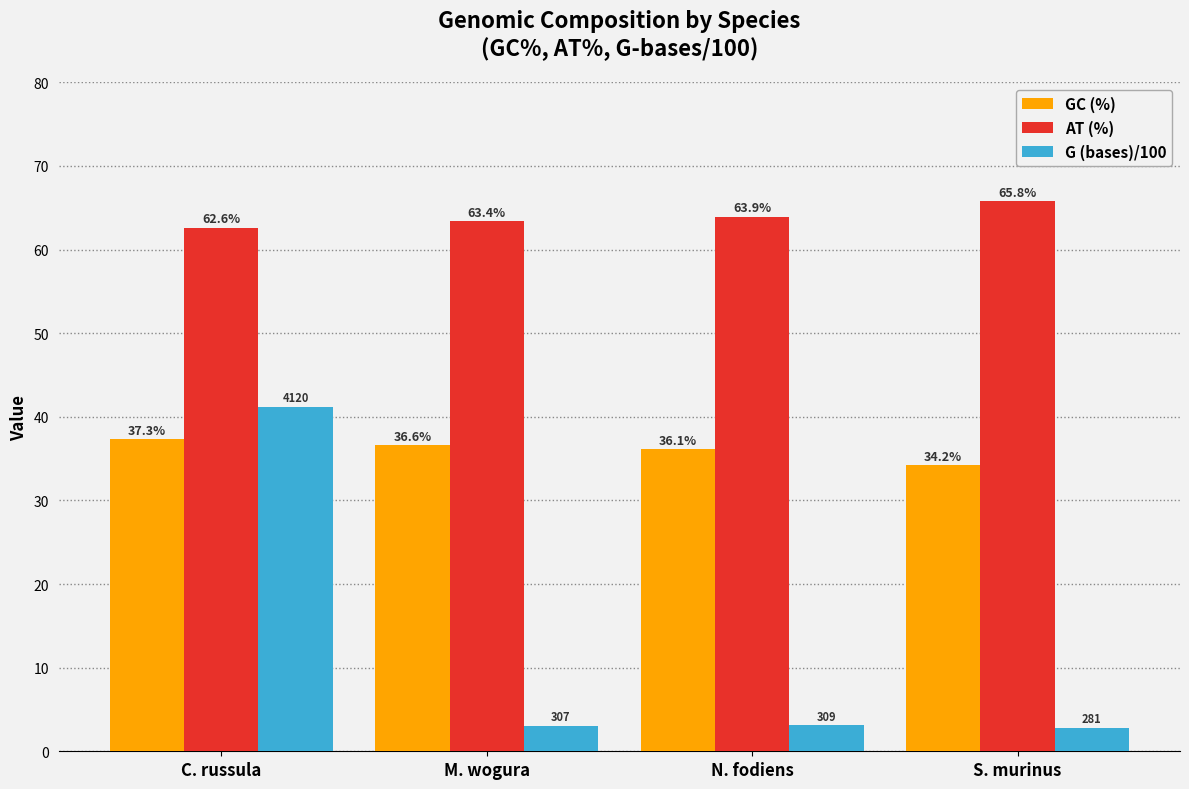

Which series changed the most between C. russula and S. murinus?

G (bases)/100